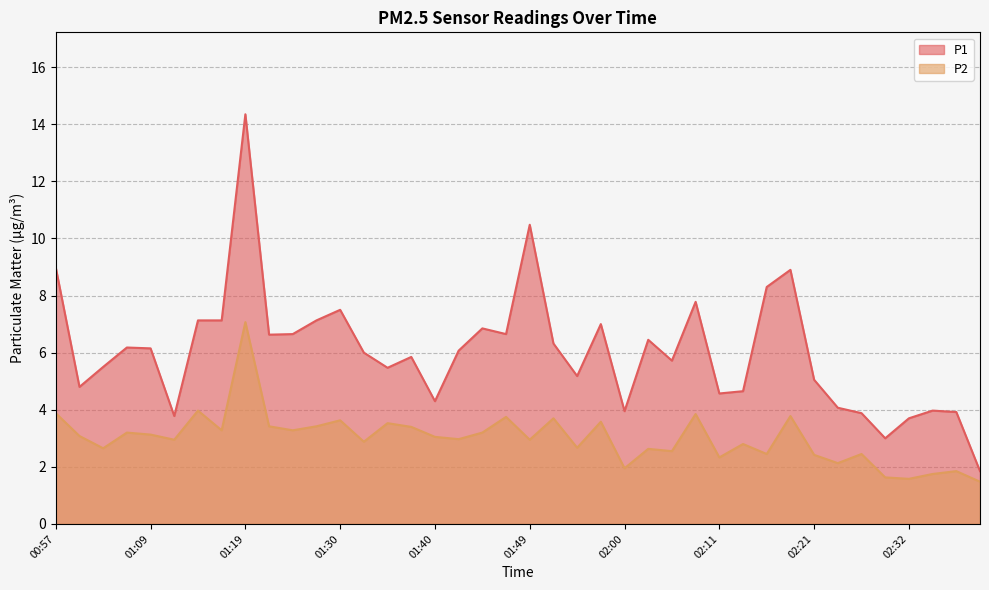

Is it true that P1 equals 10.5 at 01:49?

True